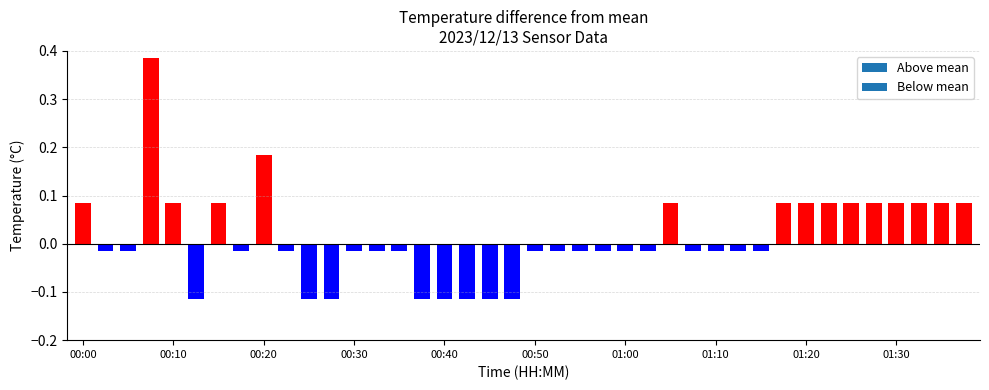

What is the change in value from 00:22 to 01:22?

+0.1